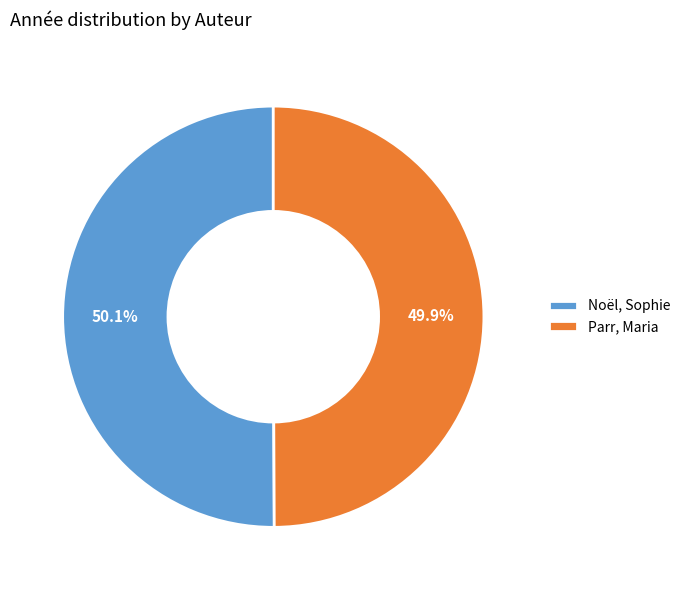

True or false: Parr, Maria accounts for 38% of the total.

False